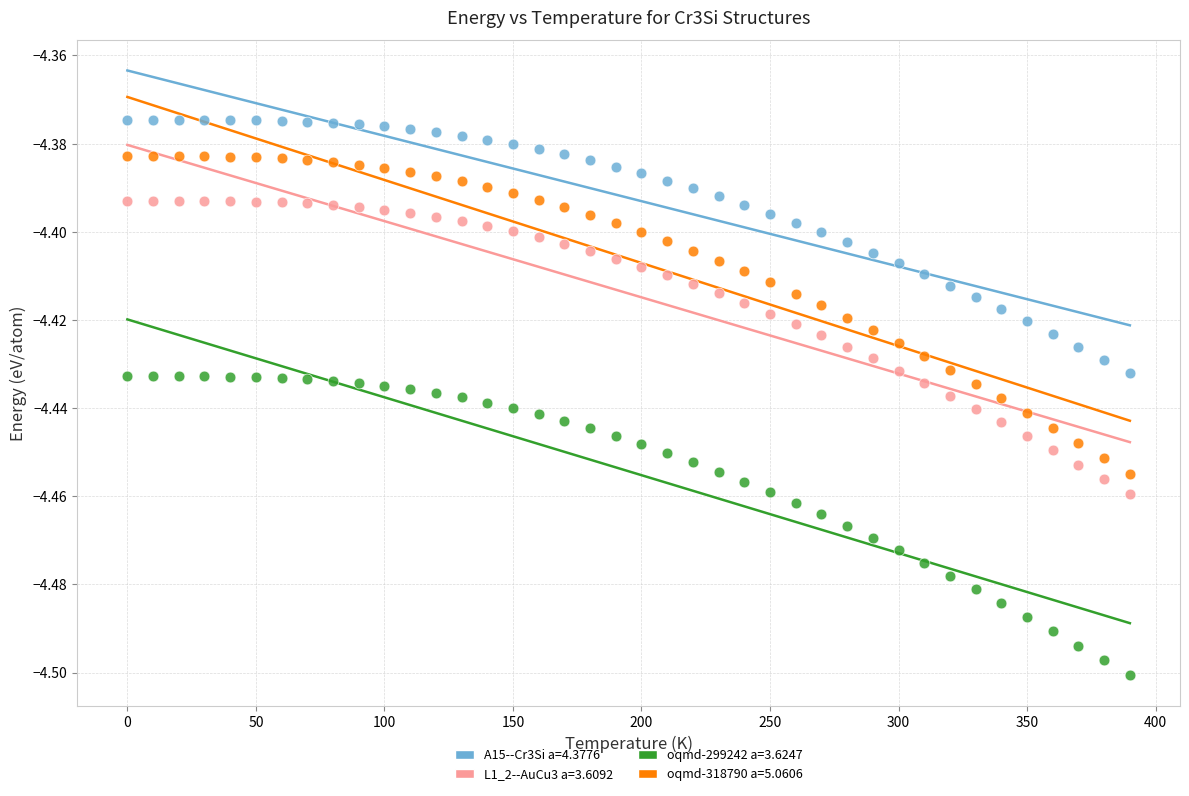

Which series contains the lowest Y value?

oqmd-299242 a=3.6247